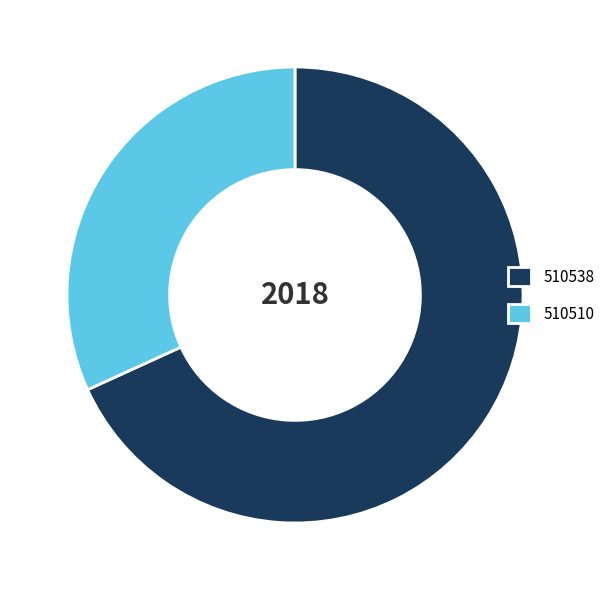

Do 510510 and 510538 together represent more than half of the pie?

Yes